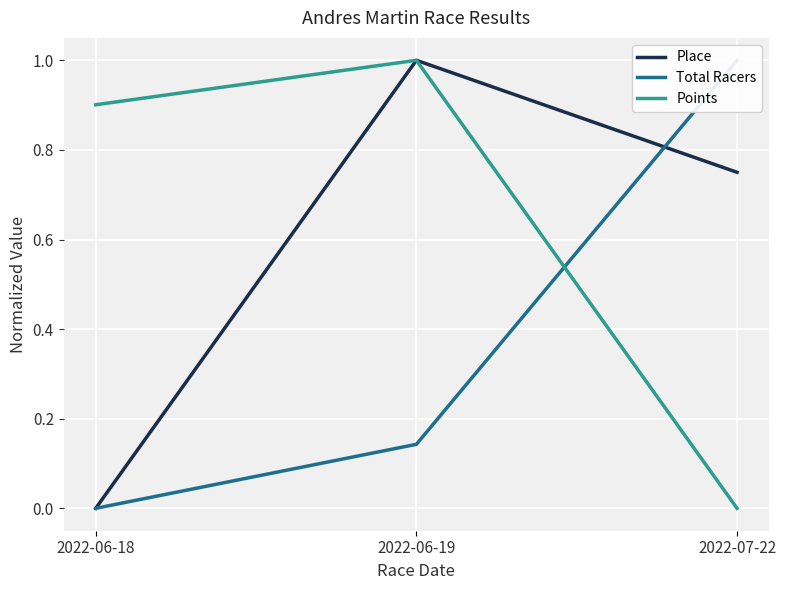

What is the greatest value displayed?

1.0